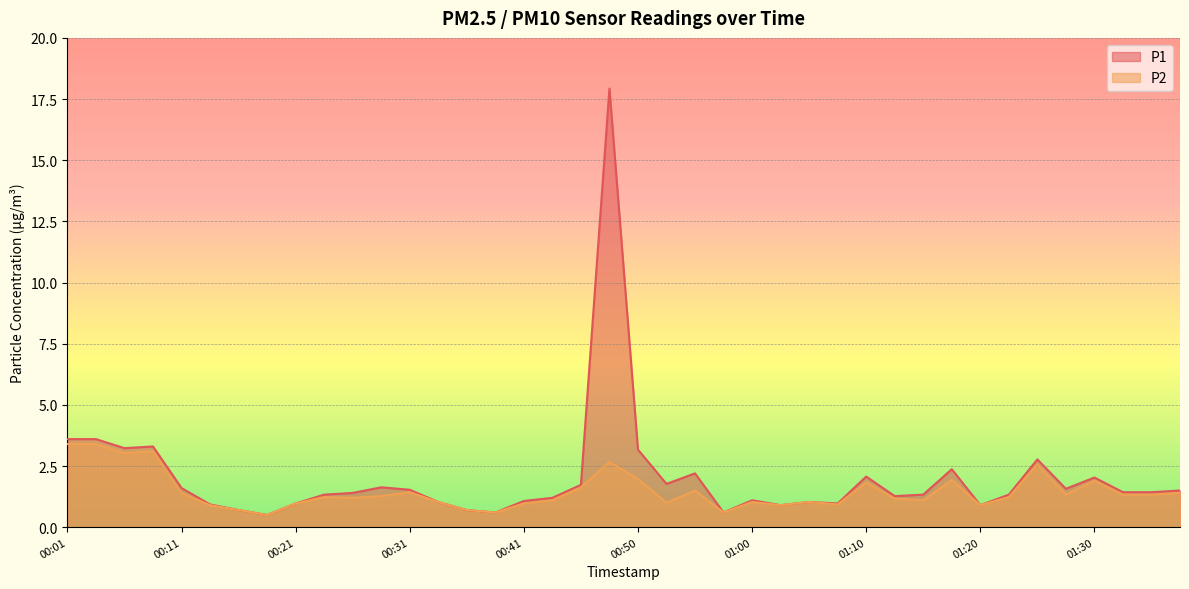

What is the label of the 18th point from the left?

00:43